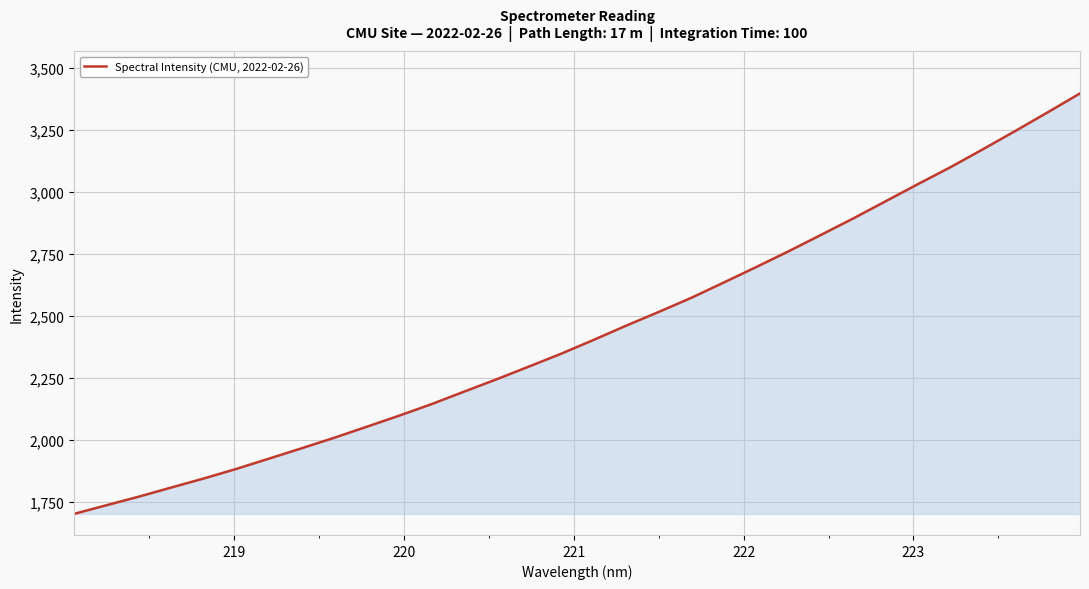

What is the maximum value shown in the chart?

3397.0